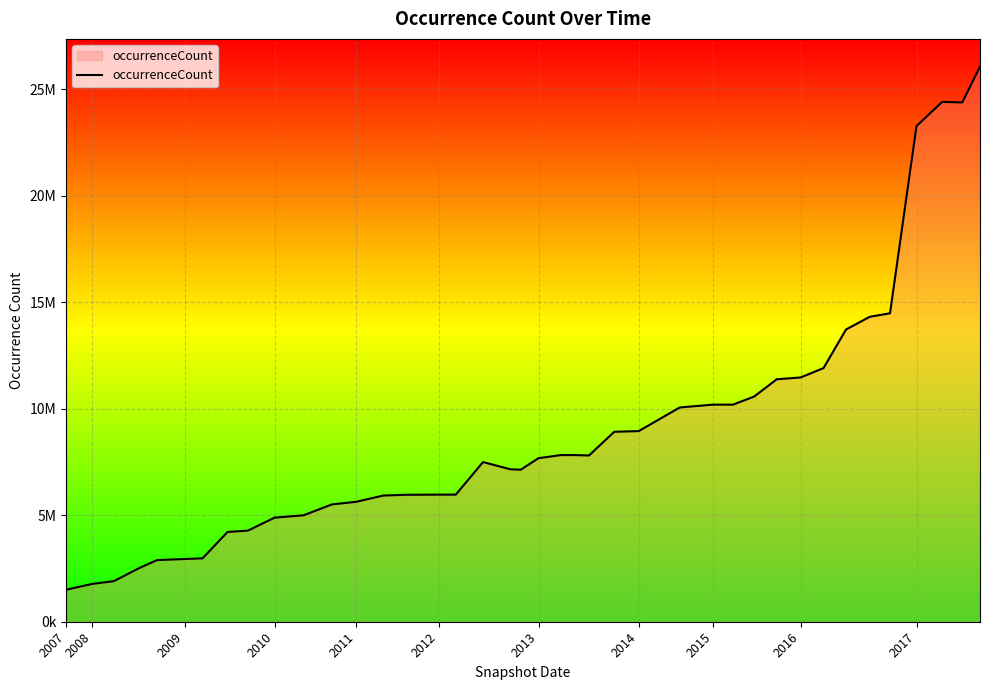

What is the greatest value displayed?

26070262